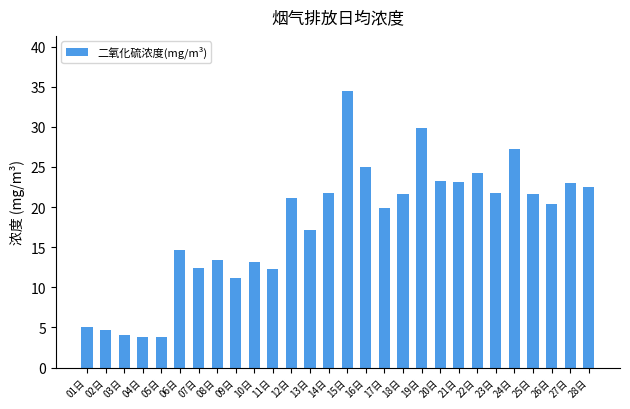

Approximately how many times larger is the value at 24日 compared to 20日?

1.2